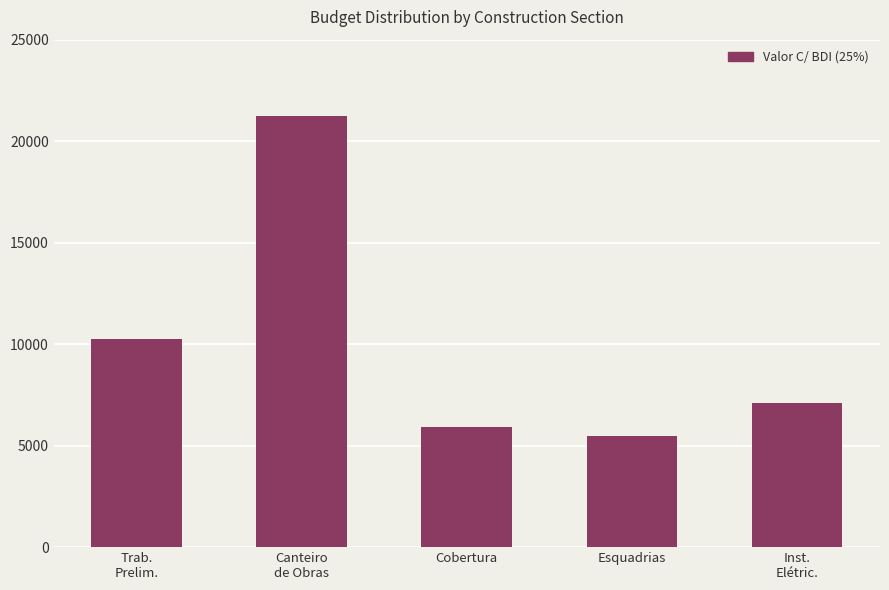

Does the chart contain stacked bars?

No